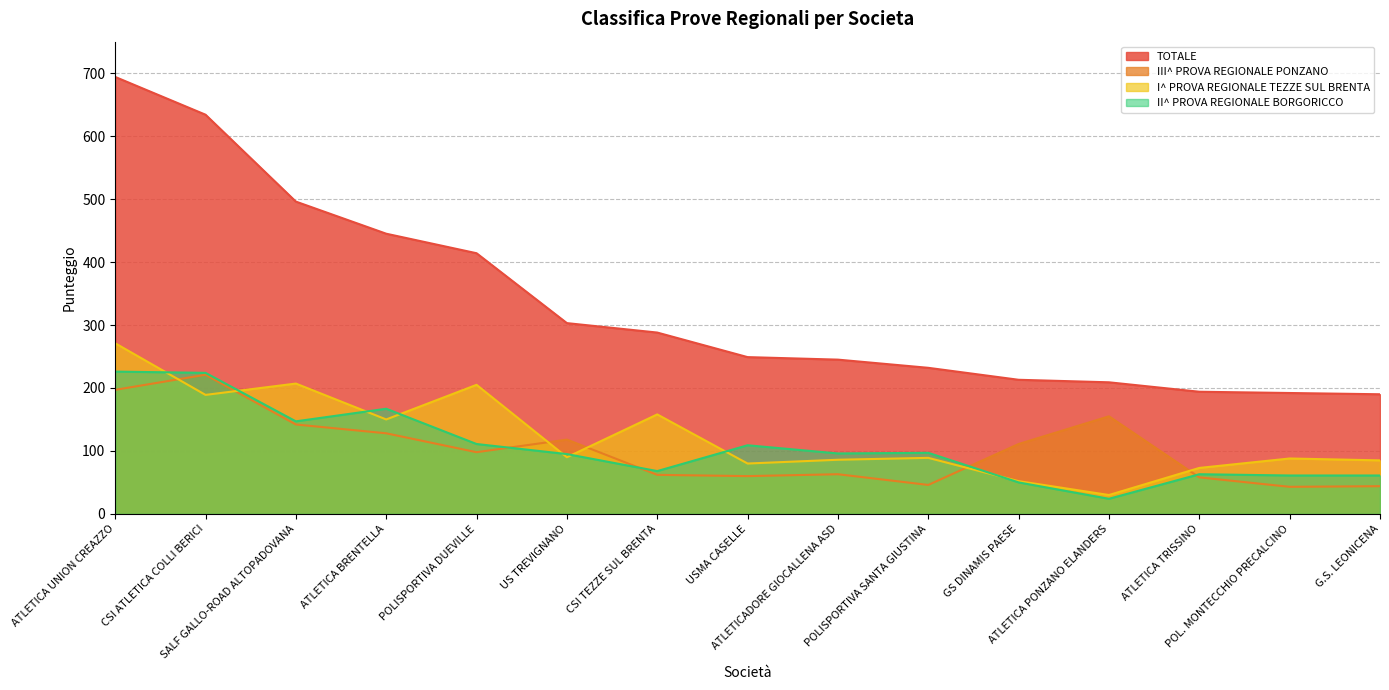

Reading left to right, extract all data points from this chart.

I^ PROVA REGIONALE TEZZE SUL BRENTA: ATLETICA UNION CREAZZO=271	CSI ATLETICA COLLI BERICI=189	SALF GALLO-ROAD ALTOPADOVANA=207	ATLETICA BRENTELLA=150	POLISPORTIVA DUEVILLE=205	US TREVIGNANO=90	CSI TEZZE SUL BRENTA=158	USMA CASELLE=80	ATLETICADORE GIOCALLENA ASD=86	POLISPORTIVA SANTA GIUSTINA=89	GS DINAMIS PAESE=52	ATLETICA PONZANO ELANDERS=30	ATLETICA TRISSINO=73	POL. MONTECCHIO PRECALCINO=88	G.S. LEONICENA=85
II^ PROVA REGIONALE BORGORICCO: ATLETICA UNION CREAZZO=226	CSI ATLETICA COLLI BERICI=224	SALF GALLO-ROAD ALTOPADOVANA=147	ATLETICA BRENTELLA=167	POLISPORTIVA DUEVILLE=111	US TREVIGNANO=95	CSI TEZZE SUL BRENTA=68	USMA CASELLE=109	ATLETICADORE GIOCALLENA ASD=96	POLISPORTIVA SANTA GIUSTINA=97	GS DINAMIS PAESE=50	ATLETICA PONZANO ELANDERS=24	ATLETICA TRISSINO=63	POL. MONTECCHIO PRECALCINO=61	G.S. LEONICENA=61
III^ PROVA REGIONALE PONZANO: ATLETICA UNION CREAZZO=197	CSI ATLETICA COLLI BERICI=221	SALF GALLO-ROAD ALTOPADOVANA=142	ATLETICA BRENTELLA=128	POLISPORTIVA DUEVILLE=98	US TREVIGNANO=118	CSI TEZZE SUL BRENTA=62	USMA CASELLE=60	ATLETICADORE GIOCALLENA ASD=63	POLISPORTIVA SANTA GIUSTINA=46	GS DINAMIS PAESE=111	ATLETICA PONZANO ELANDERS=155	ATLETICA TRISSINO=58	POL. MONTECCHIO PRECALCINO=43	G.S. LEONICENA=44
TOTALE: ATLETICA UNION CREAZZO=694	CSI ATLETICA COLLI BERICI=634	SALF GALLO-ROAD ALTOPADOVANA=496	ATLETICA BRENTELLA=445	POLISPORTIVA DUEVILLE=414	US TREVIGNANO=303	CSI TEZZE SUL BRENTA=288	USMA CASELLE=249	ATLETICADORE GIOCALLENA ASD=245	POLISPORTIVA SANTA GIUSTINA=232	GS DINAMIS PAESE=213	ATLETICA PONZANO ELANDERS=209	ATLETICA TRISSINO=194	POL. MONTECCHIO PRECALCINO=192	G.S. LEONICENA=190